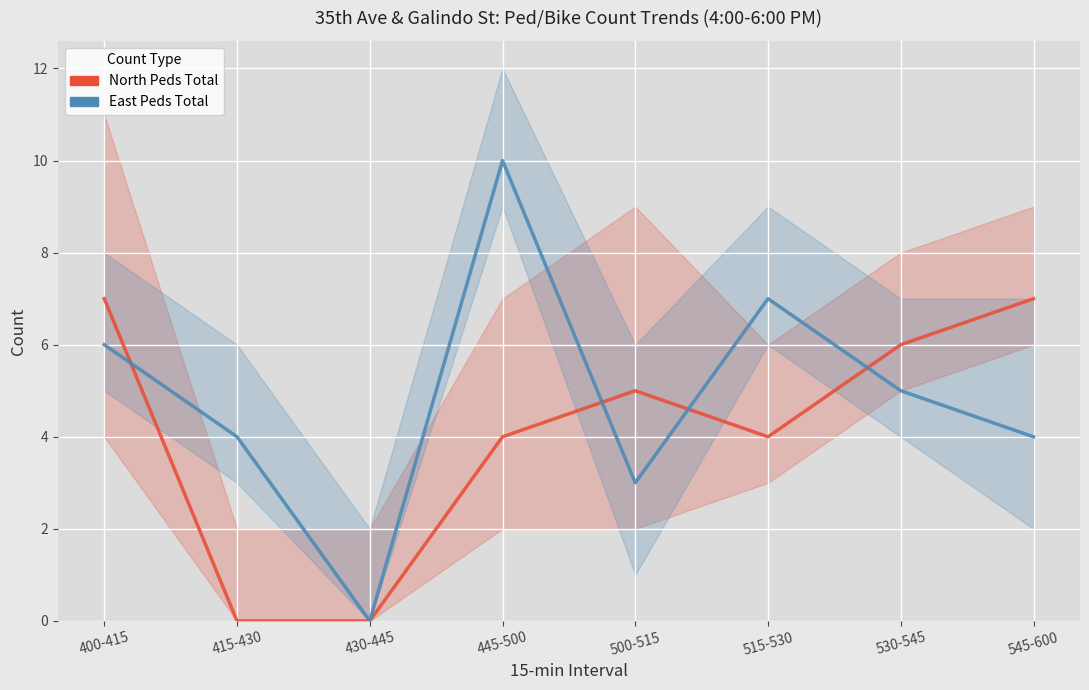

The value of East Peds Total at 530-545 is 5. True or false?

True